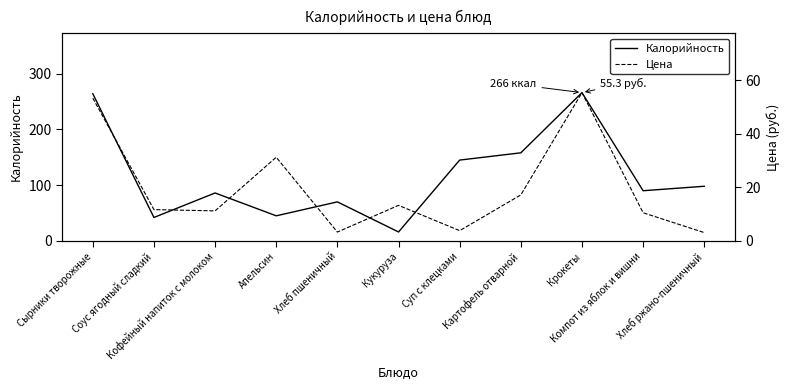

Rank the series by their average value, from lowest to highest.

Цена, Калорийность